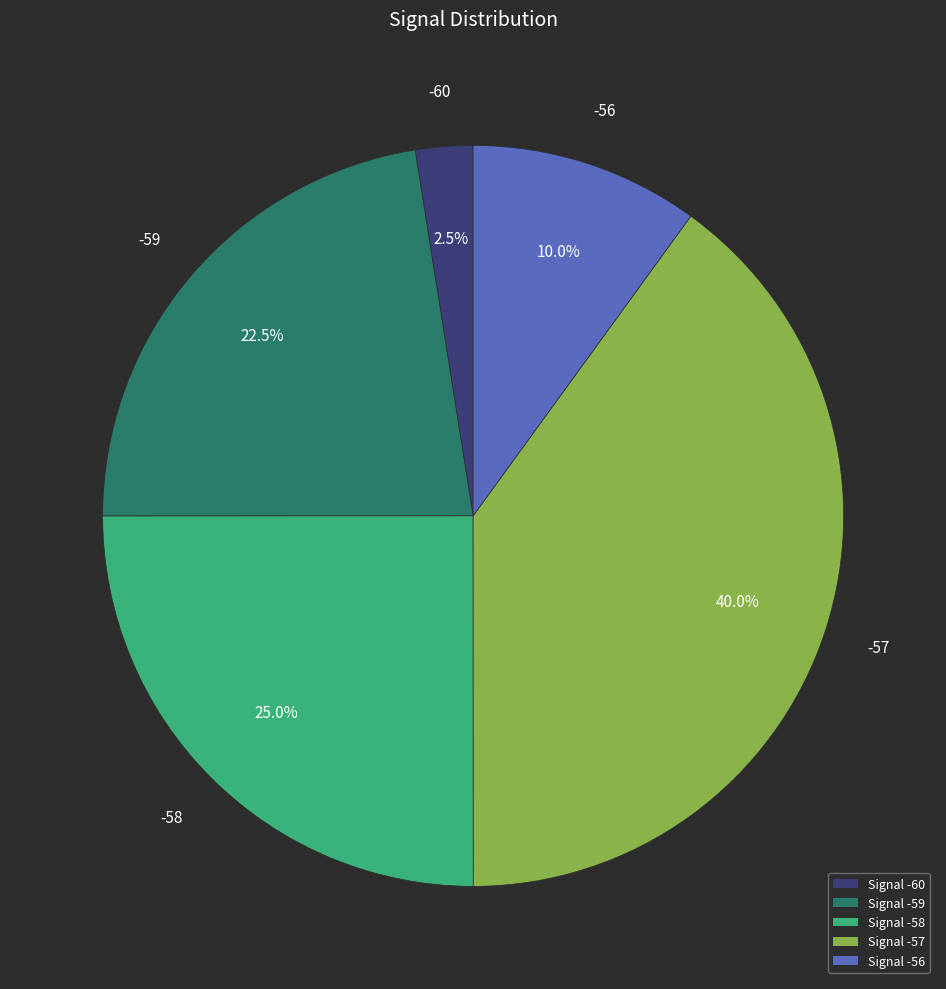

Does any single category account for the majority?

No